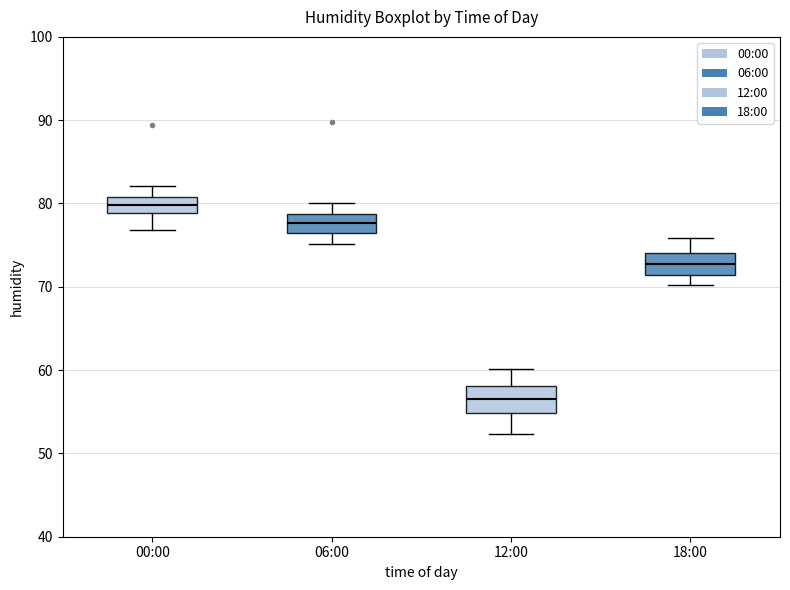

Where is the lower edge of the box for 18:00 on the y-axis? The values are not printed on the chart, so give them approximately, as read against the axis.

71